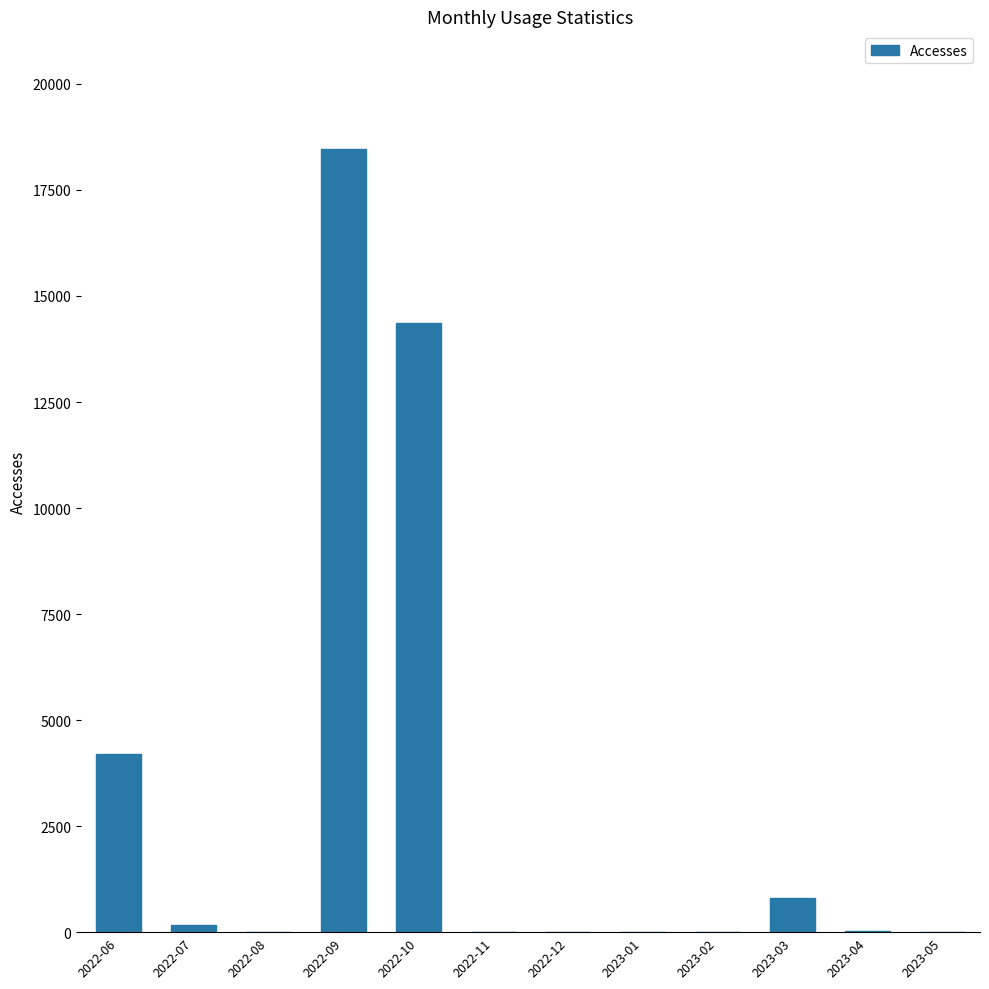

Does the chart contain stacked bars?

No